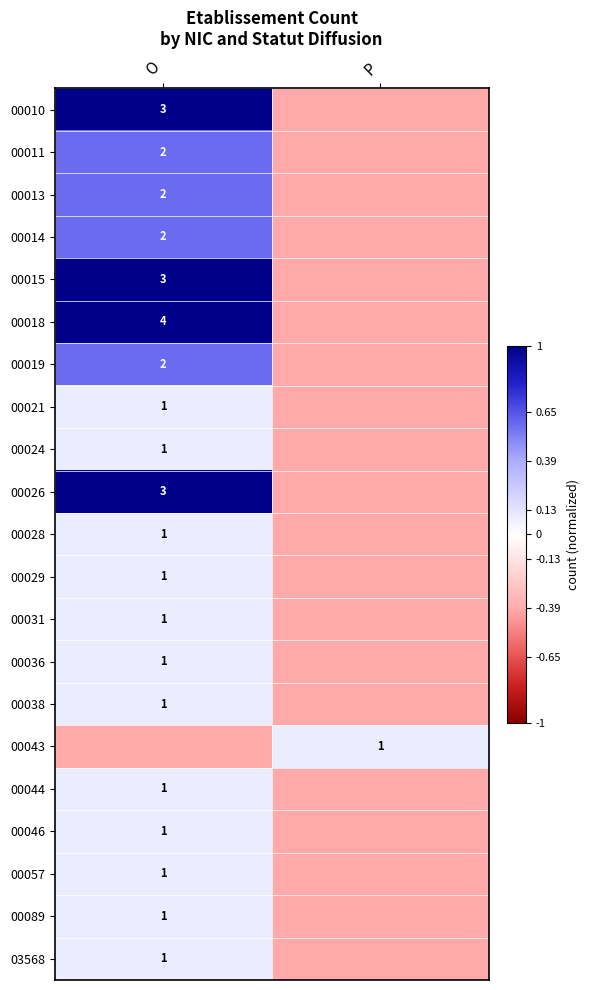

At which category is the sum across all series the highest?

O